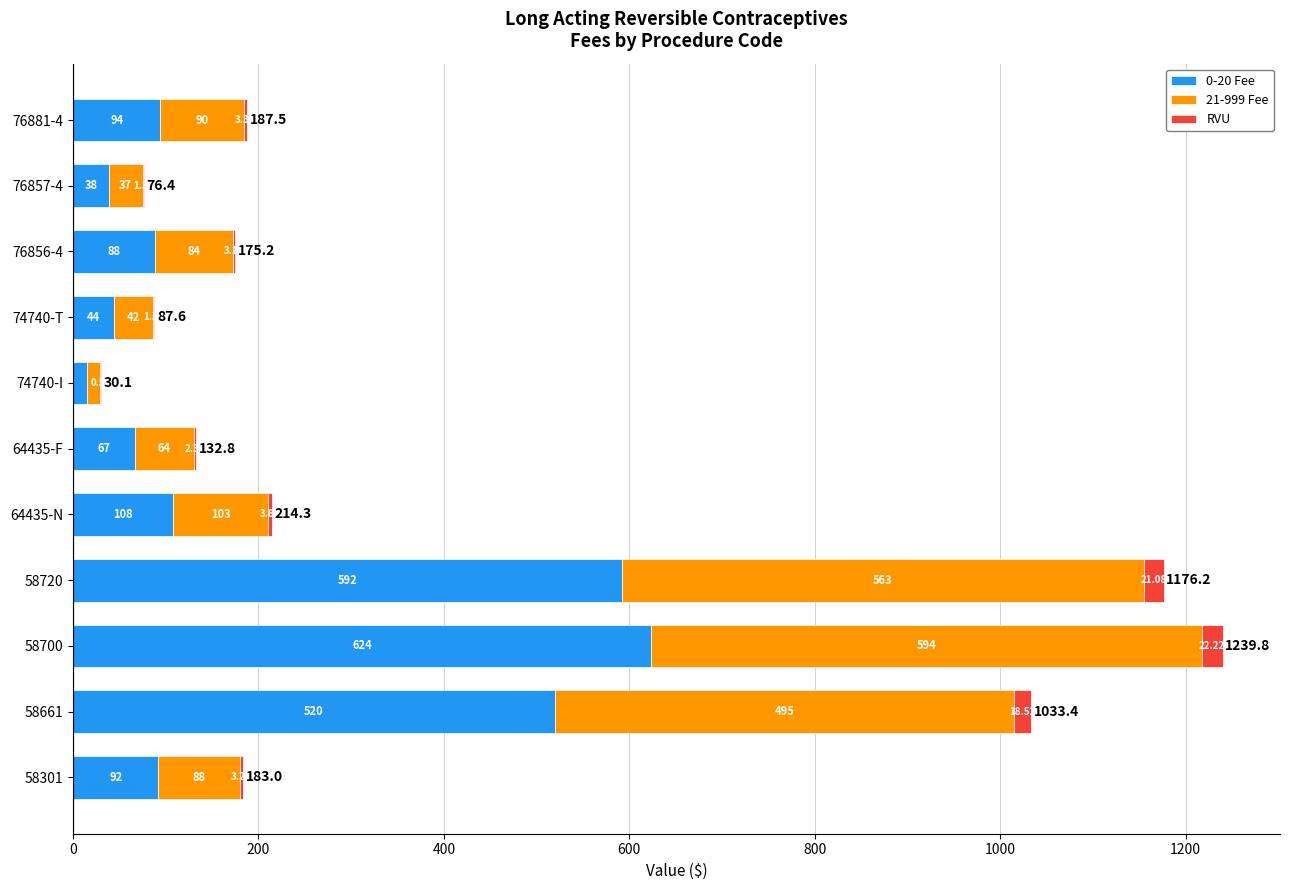

At which category is the sum across all series the highest?

58700